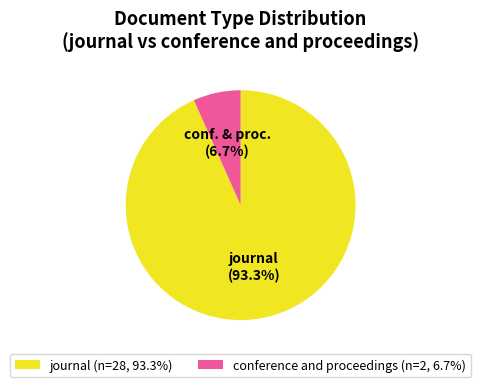

Which category has the smallest portion of the pie?

conference and proceedings